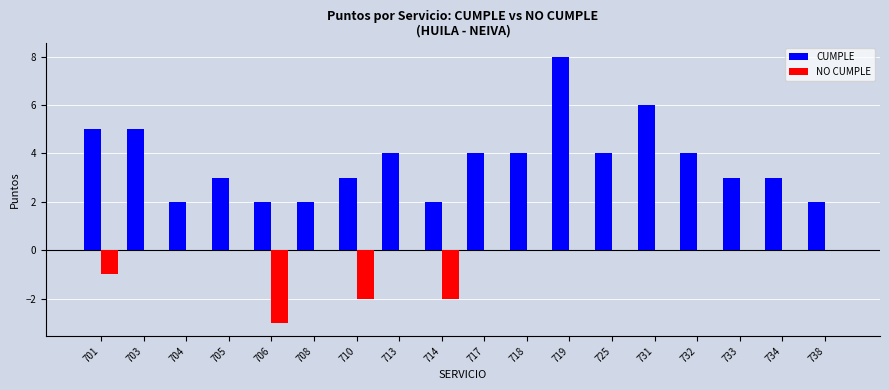

What is the approximate value of CUMPLE at 725?

4